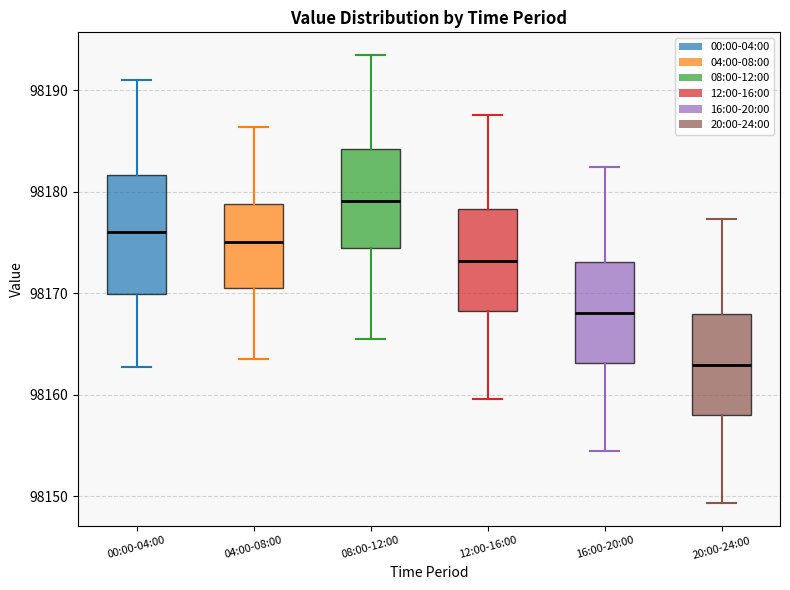

Reading left to right, read every box against the y-axis: the position of its median line, the range the box covers, and the ends of its whiskers. The values are not printed on the chart, so give them approximately, as read against the axis.

00:00-04:00: median 98176, box 98170 to 98182, whiskers 98163 to 98191
04:00-08:00: median 98175, box 98171 to 98179, whiskers 98164 to 98186
08:00-12:00: median 98179, box 98174 to 98184, whiskers 98166 to 98194
12:00-16:00: median 98173, box 98168 to 98178, whiskers 98160 to 98188
16:00-20:00: median 98168, box 98163 to 98173, whiskers 98154 to 98182
20:00-24:00: median 98163, box 98158 to 98168, whiskers 98149 to 98177